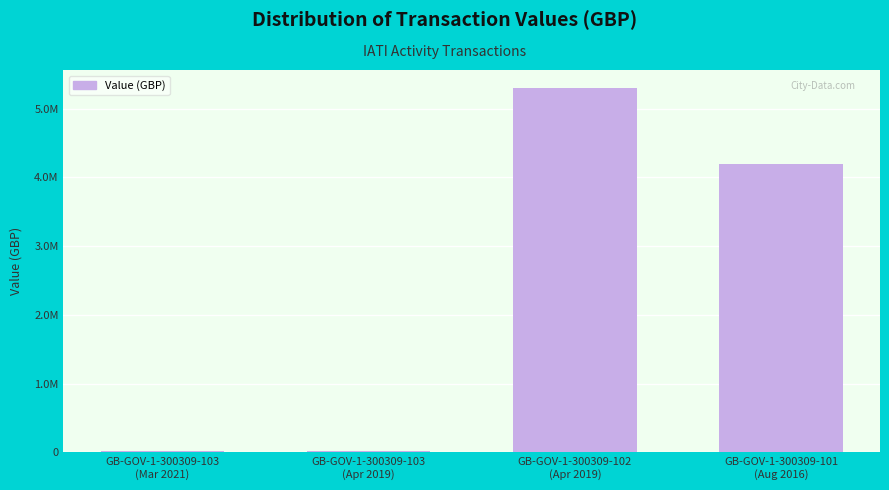

List the labels in order of value, largest first.

GB-GOV-1-300309-102
(Apr 2019), GB-GOV-1-300309-101
(Aug 2016), GB-GOV-1-300309-103
(Mar 2021), GB-GOV-1-300309-103
(Apr 2019)